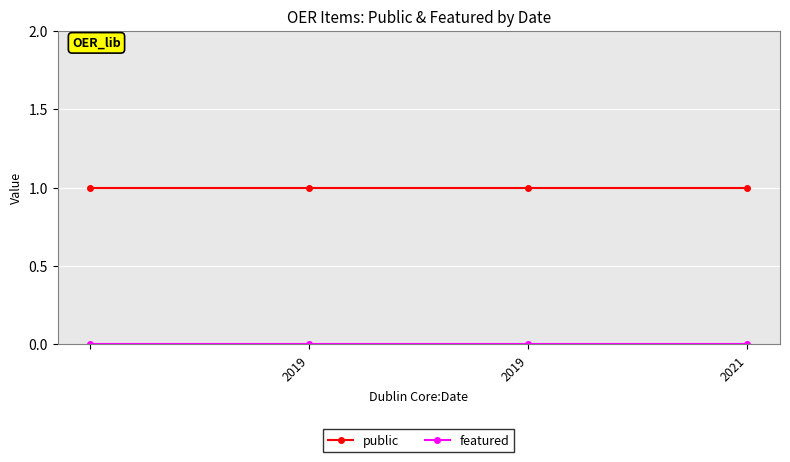

True or false: public has more than 1 points higher than both neighbors.

False